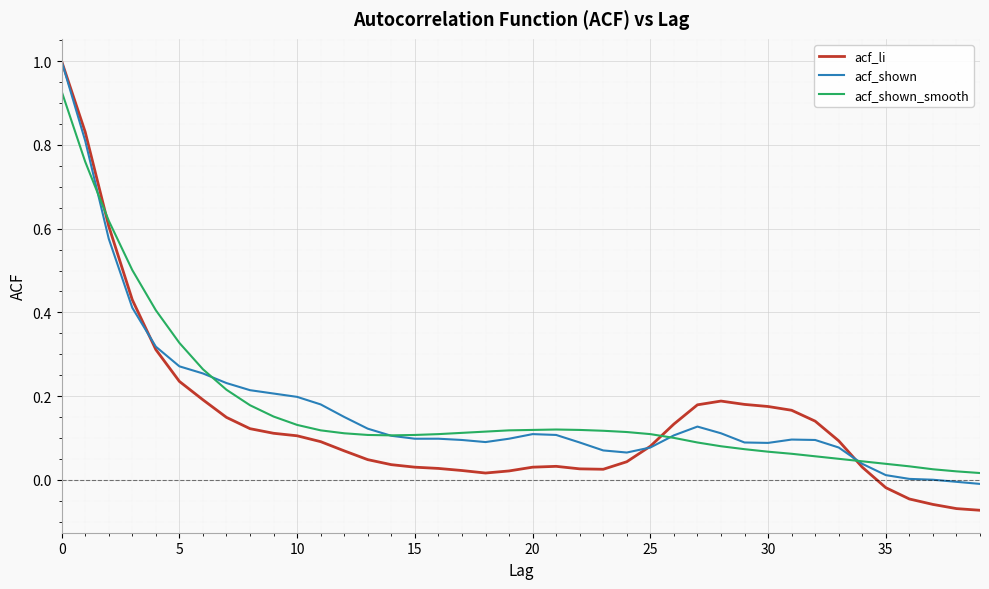

What is the greatest value displayed?

1.0